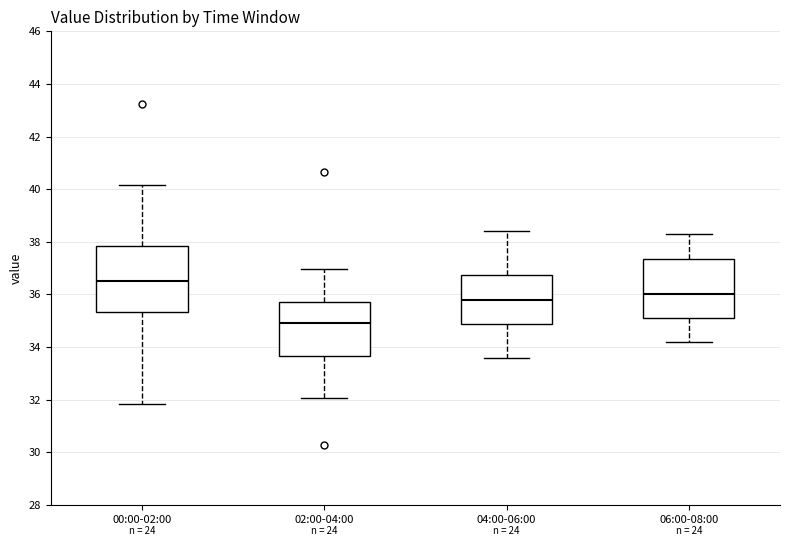

Reading left to right, transcribe this box plot: for each box, give where its median line is, the range the box spans, and where its two whiskers end, as read against the y-axis. The values are not printed on the chart, so give them approximately, as read against the axis.

00:00-02:00: median 36.6, box 35.4 to 37.8, whiskers 31.8 to 40.2
02:00-04:00: median 35.0, box 33.6 to 35.8, whiskers 32.0 to 37.0
04:00-06:00: median 35.8, box 34.8 to 36.8, whiskers 33.6 to 38.4
06:00-08:00: median 36.0, box 35.2 to 37.4, whiskers 34.2 to 38.4